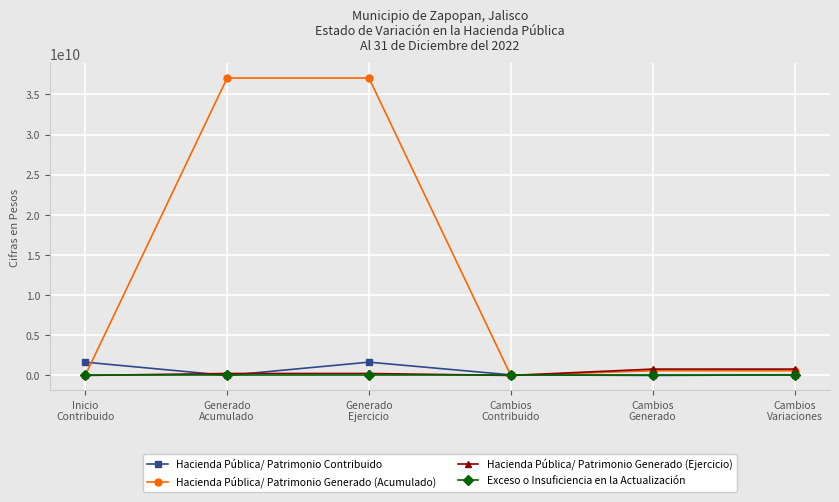

How many lines are shown in the chart?

4